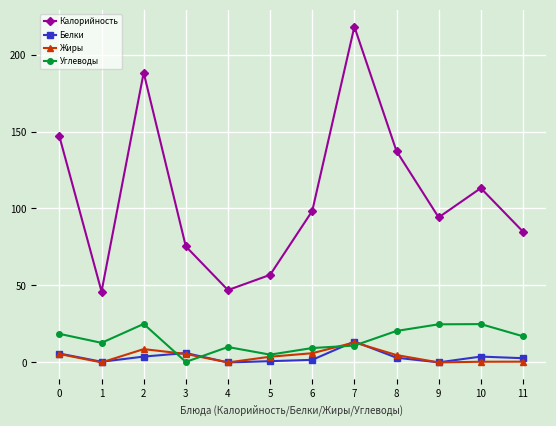

How many categories are shown in the chart?

12